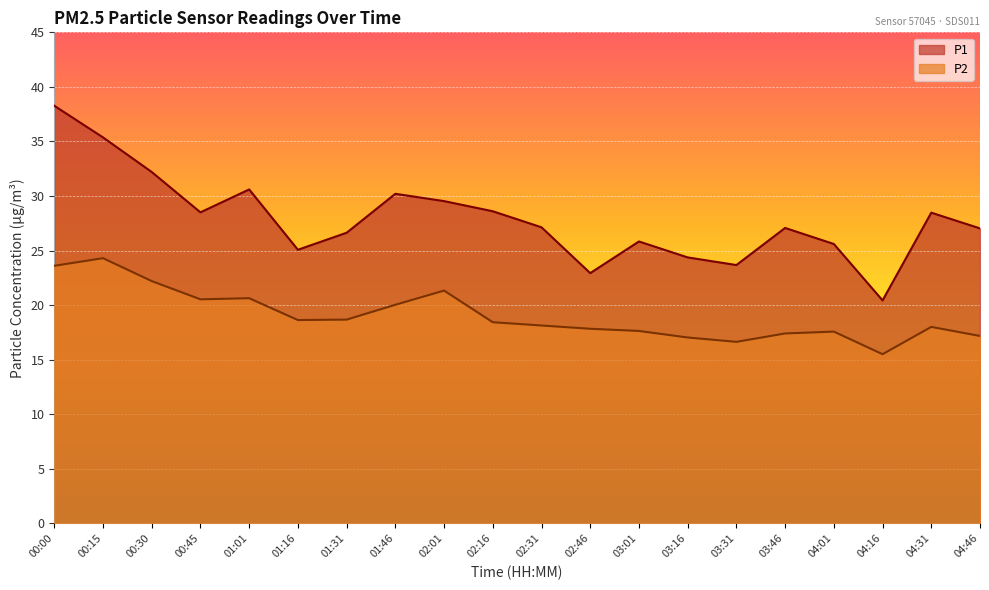

At which category does P1 reach its first local valley?

00:45